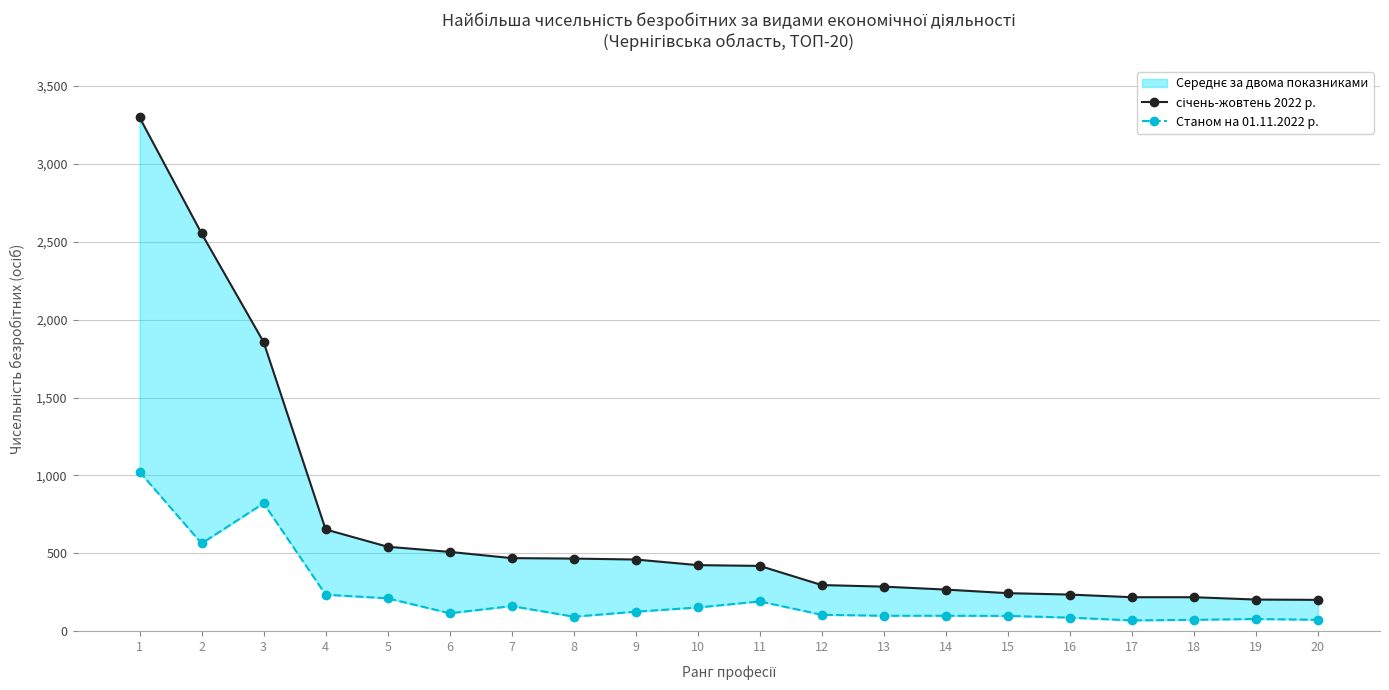

Rank the series by their maximum value, from highest to lowest.

січень-жовтень 2022 р., Станом на 01.11.2022 р.